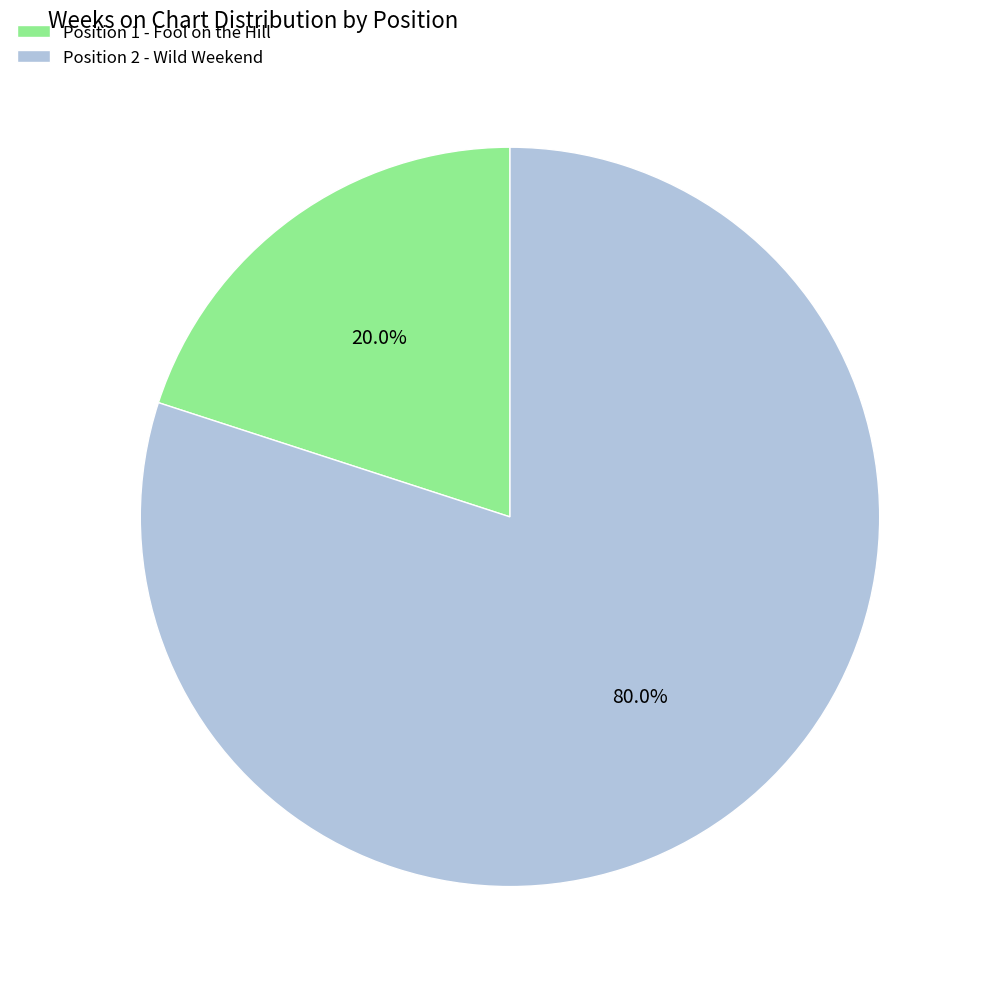

What is the largest slice in the pie chart?

Position 2 - Wild Weekend